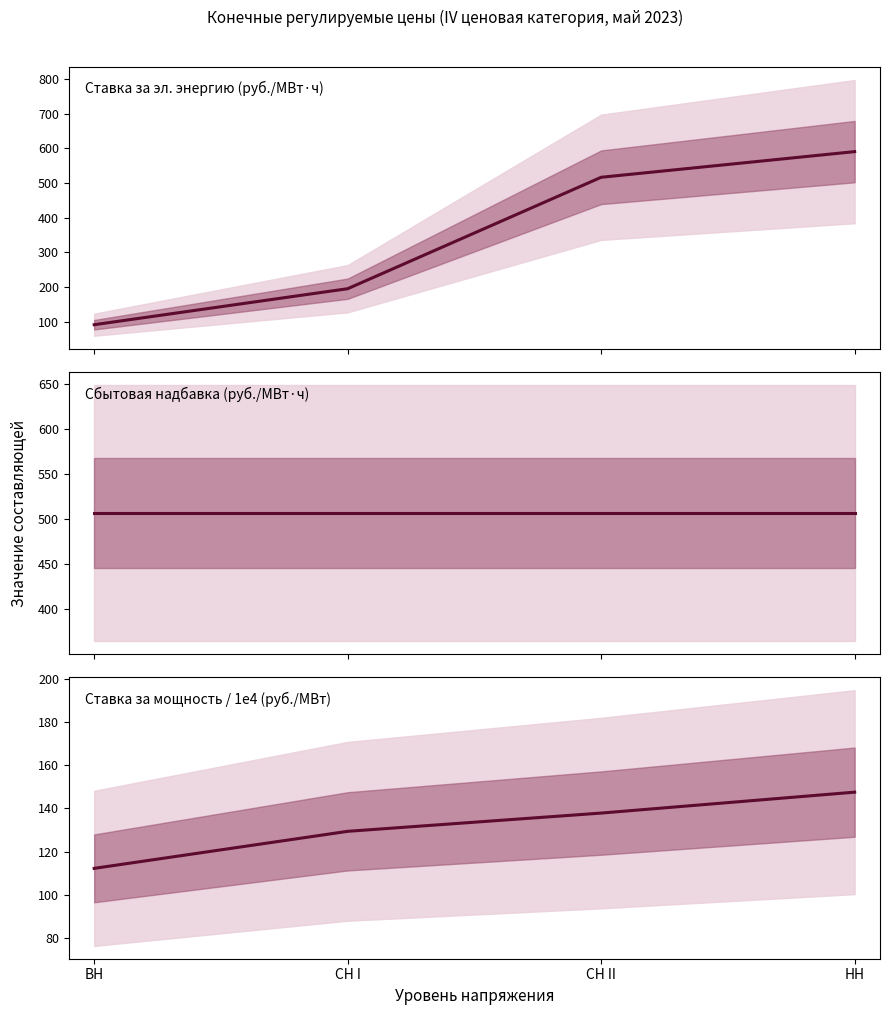

Reading right to left, extract all data points from this chart.

147.5	137.8	129.4	112.2